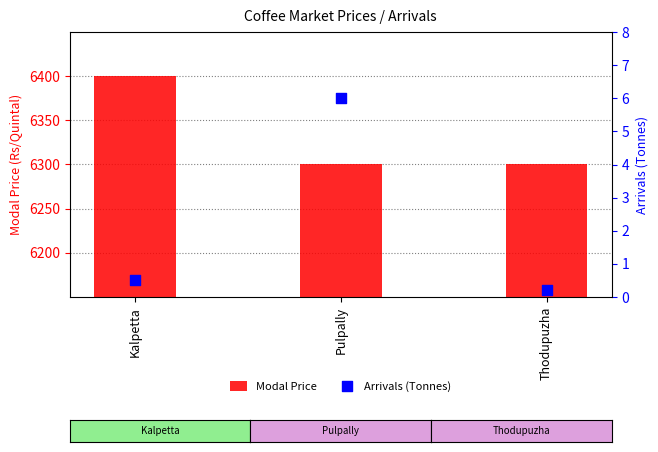

Which series has the widest spread of Y values?

Modal Price